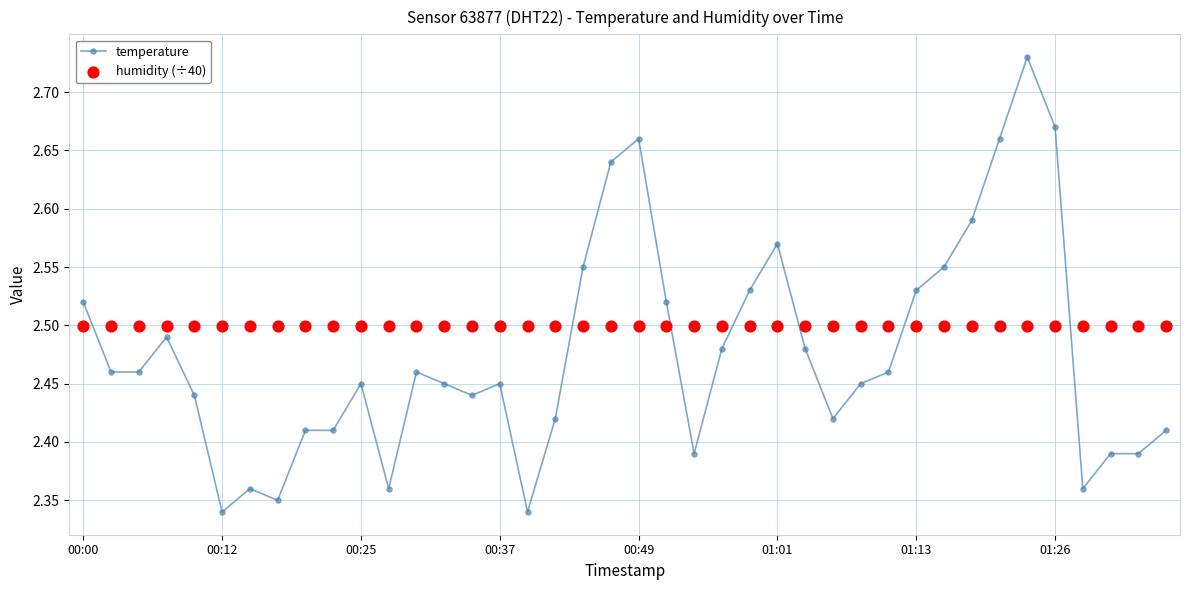

At how many categories does at least one series exceed 2?

40